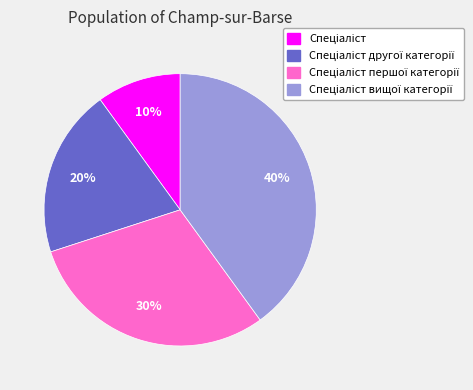

To the nearest percent, what is the difference between the largest and smallest slice percentages?

30%